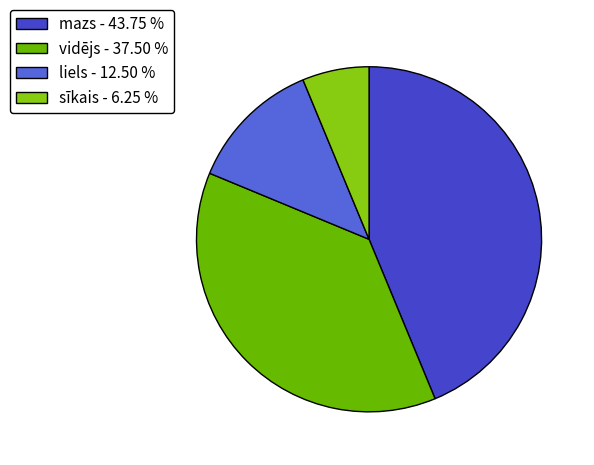

Is there a majority slice in this chart?

No